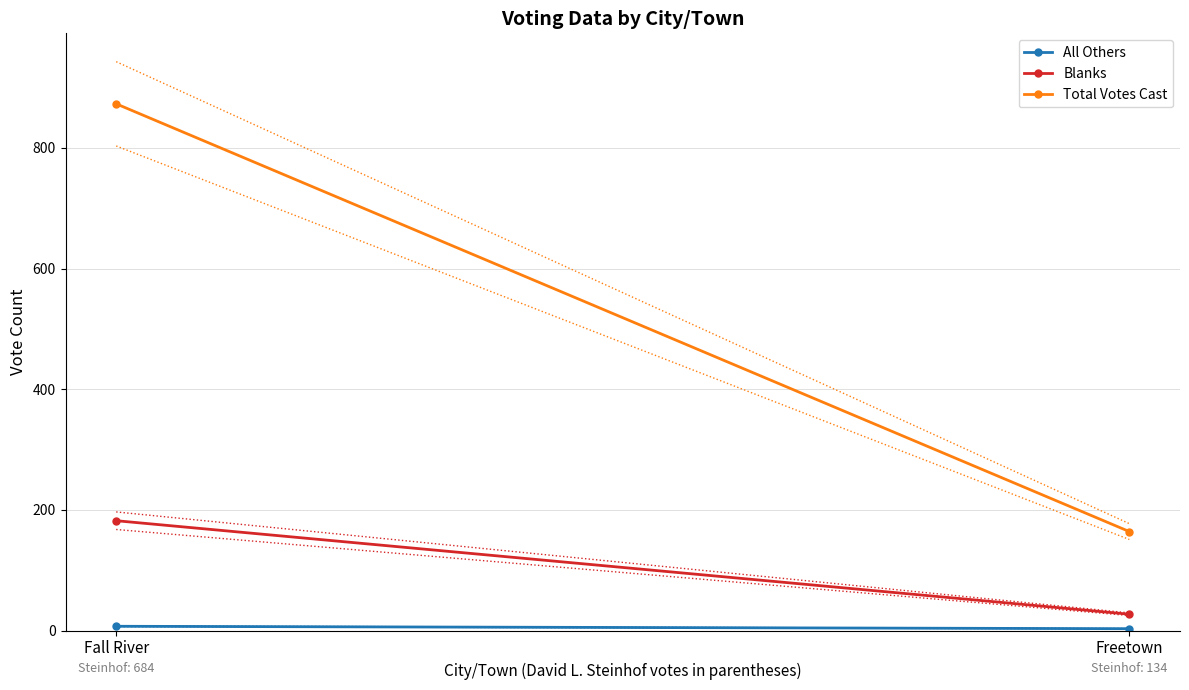

What is the value of the Blanks point at the 2nd from the left?

27